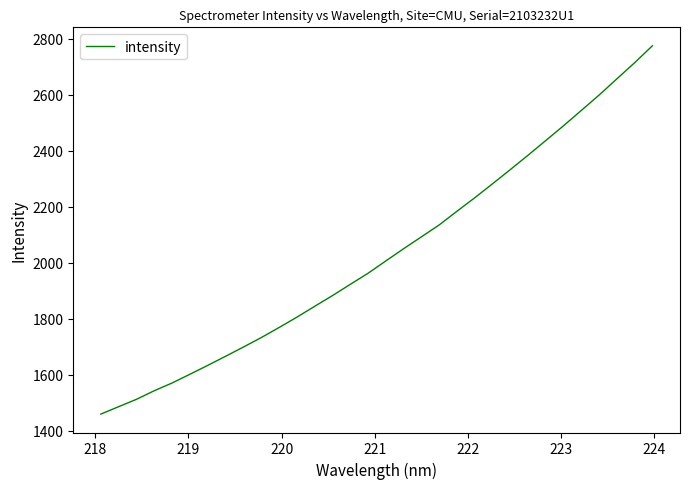

Reading left to right, what are all the values shown in this chart?

1459.2	1485.7	1512.1	1542.7	1570.3	1601.5	1633.1	1665.6	1698.6	1732.2	1768.2	1805.1	1843.9	1882.2	1922.3	1962.0	2006.0	2049.6	2092.1	2134.6	2183.5	2231.6	2281.6	2332.2	2383.7	2436.3	2489.2	2543.9	2598.8	2656.6	2714.3	2774.9